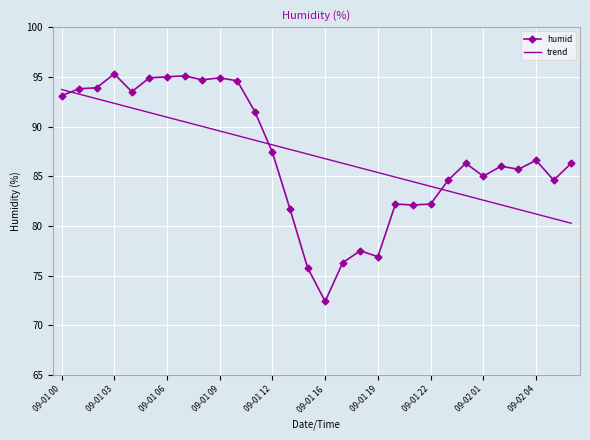

Which series has the widest spread of values?

humid